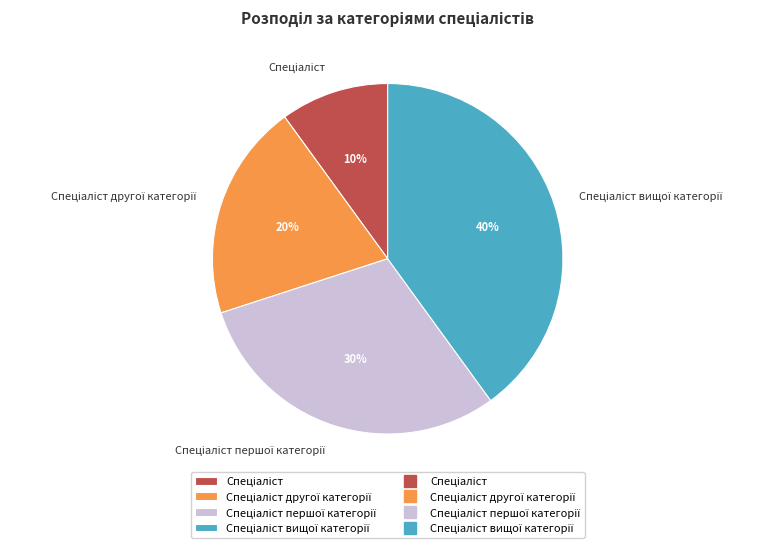

To the nearest percent, what is the difference between the largest and smallest slice percentages?

30%